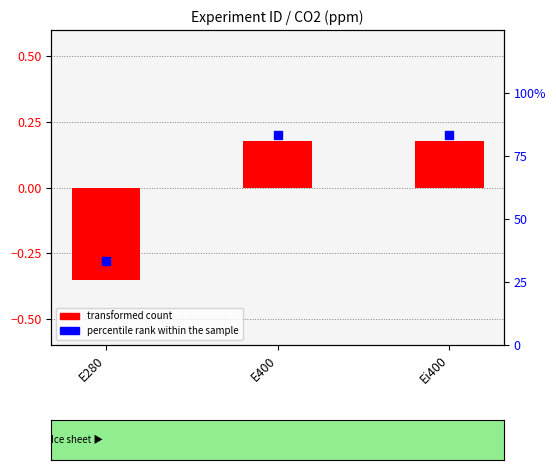

At which category is the sum across all series the highest?

E400